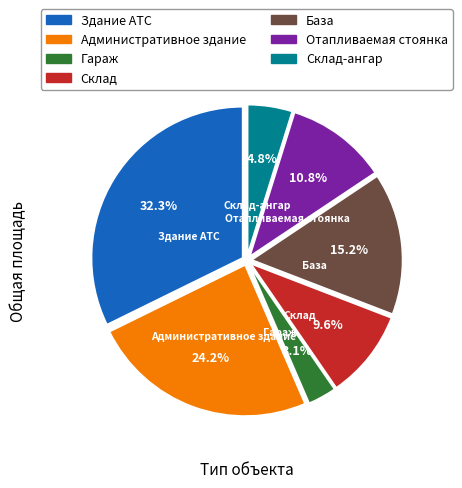

Does Гараж account for over 50% of the chart?

No